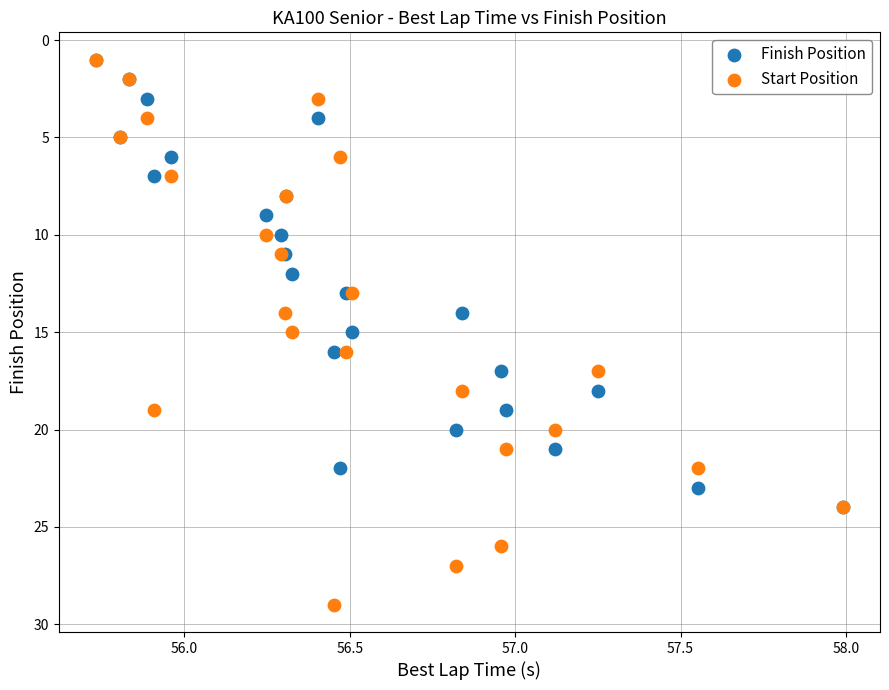

What are all the series names shown in the legend?

Finish Position, Start Position